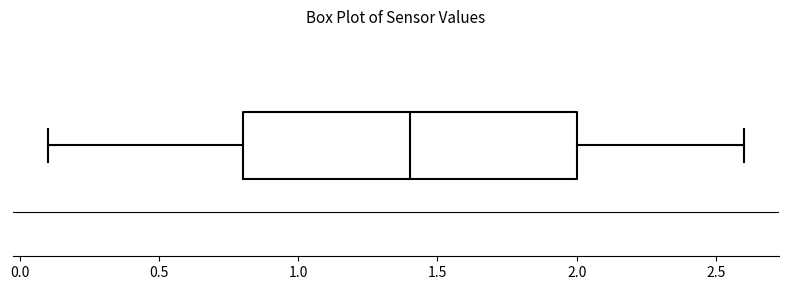

Transcribe this box plot: give where the median line is, the range the box spans, and where the two whiskers end, as read against the x-axis. The values are not printed on the chart, so give them approximately, as read against the axis.

median 1.4, box 0.8 to 2.0, whiskers 0.1 to 2.6